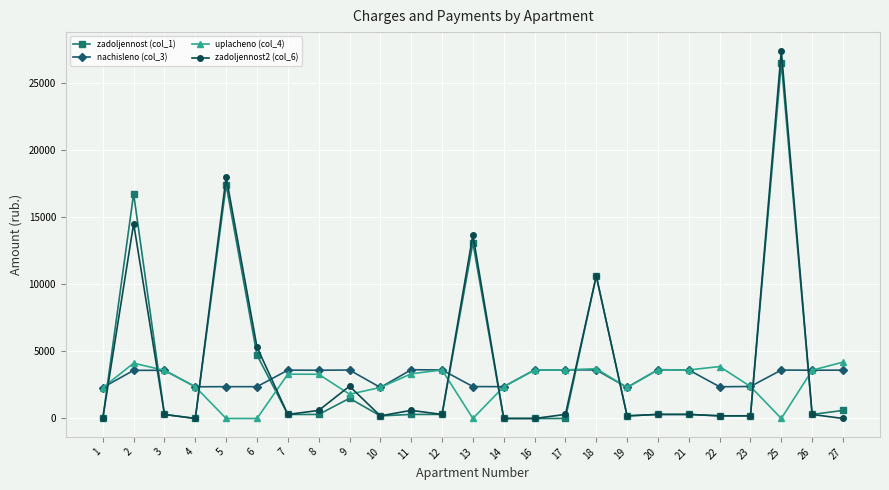

What is the value of the nachisleno (col_3) point at the 7th from the left?

3598.3